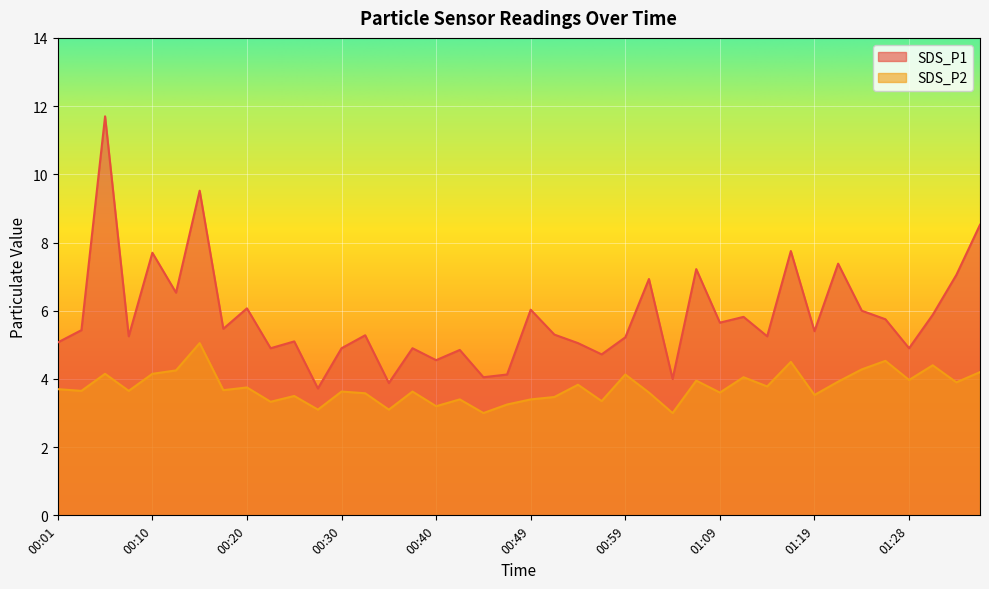

At which label is SDS_P2 closest to 4?

01:28